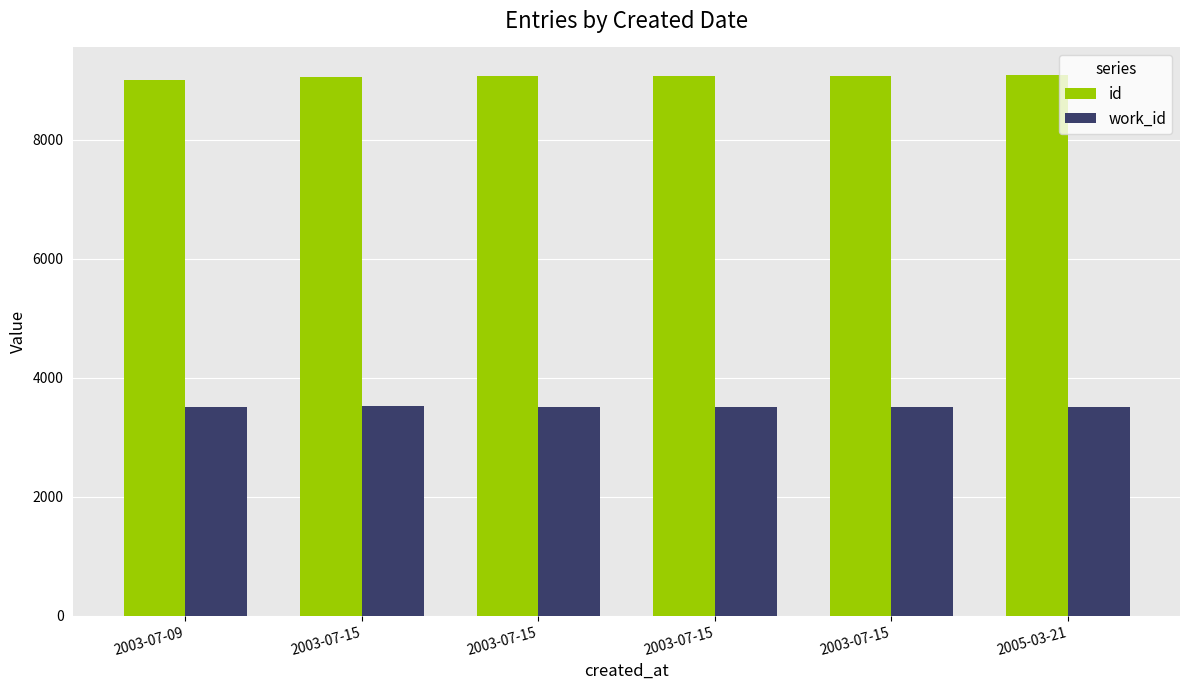

How many bars are there in total?

12